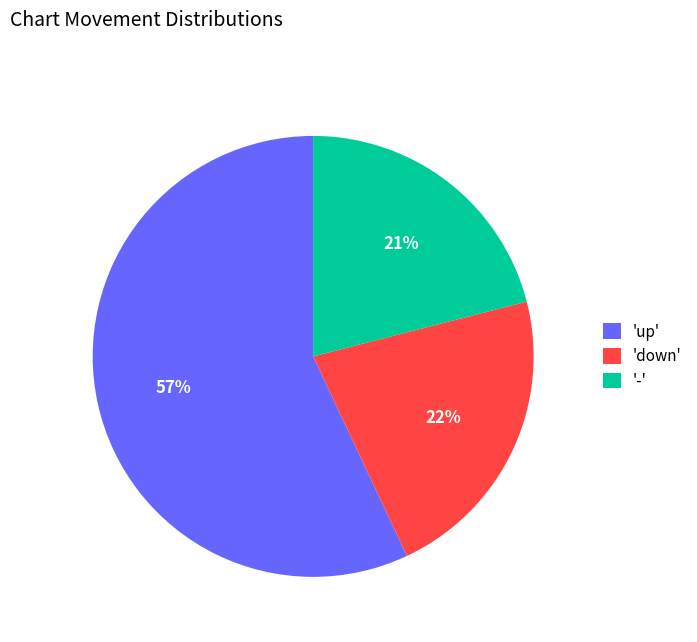

Between '-' and 'down', which is larger?

'down'